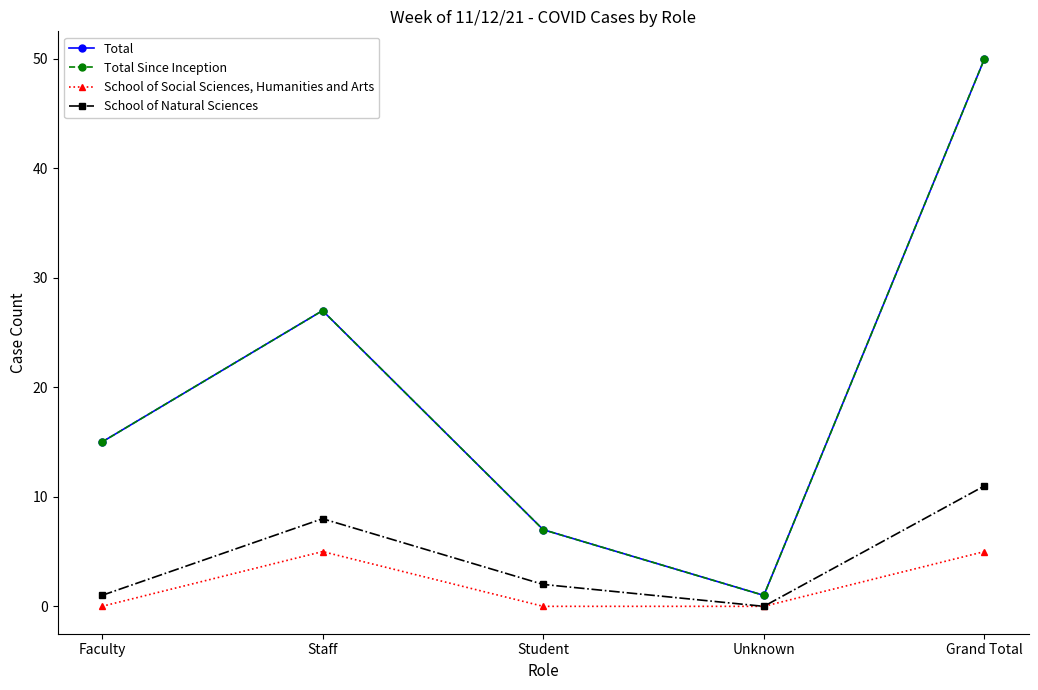

What is the average value of the School of Social Sciences, Humanities and Arts series?

2